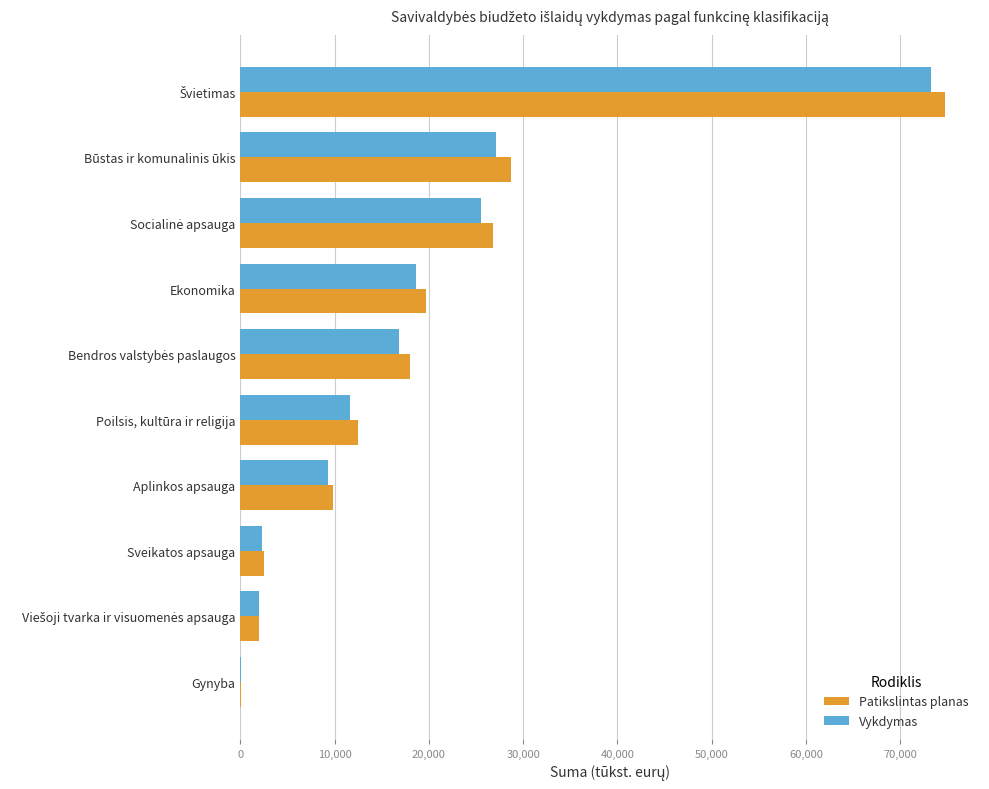

How many distinct data groups are displayed?

2